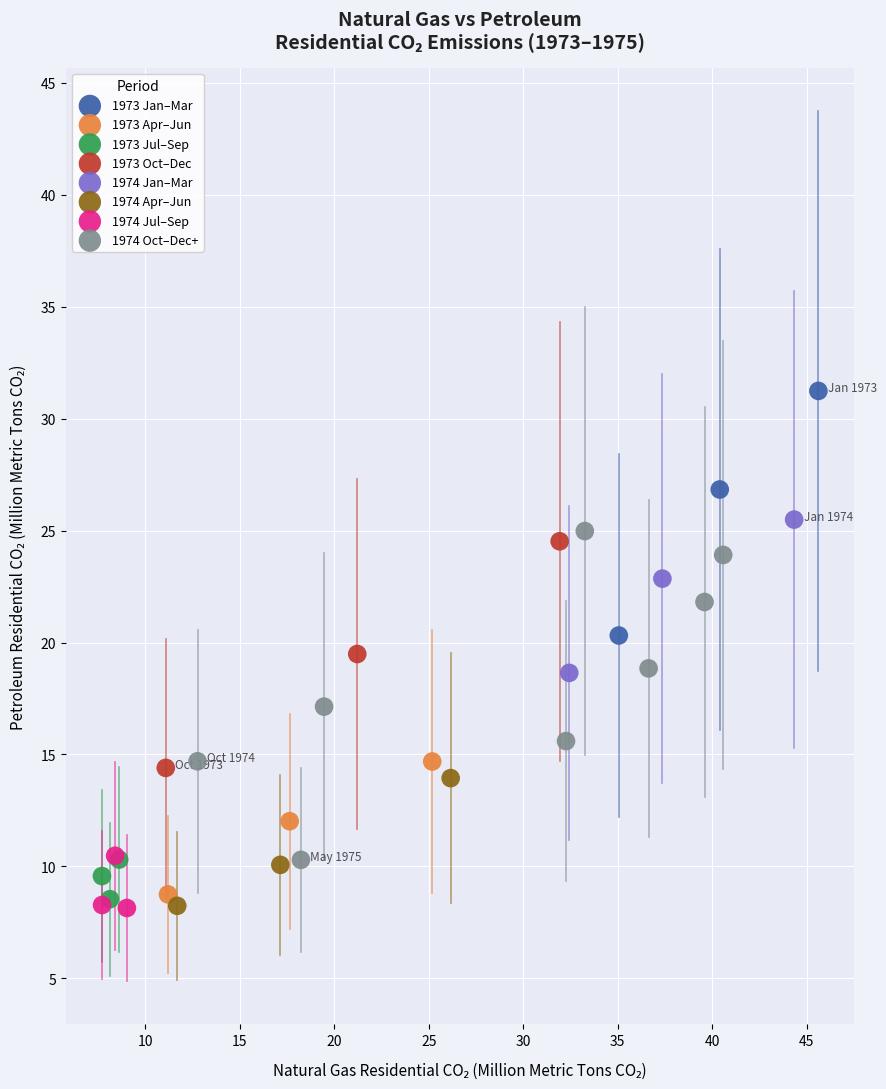

Which series contains the highest Y value?

1973 Jan–Mar